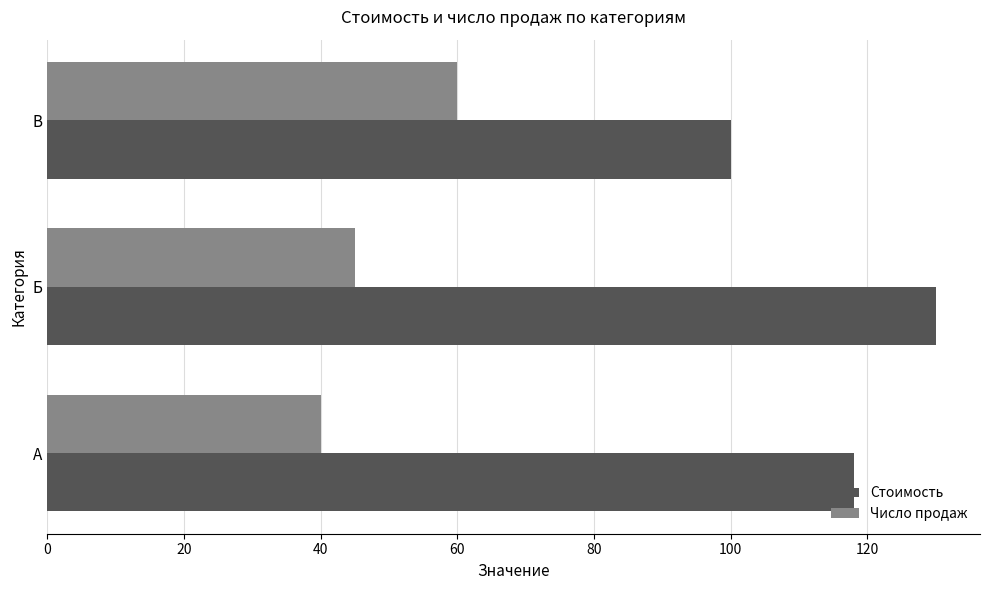

Between Б and В, which series saw the biggest shift?

Стоимость